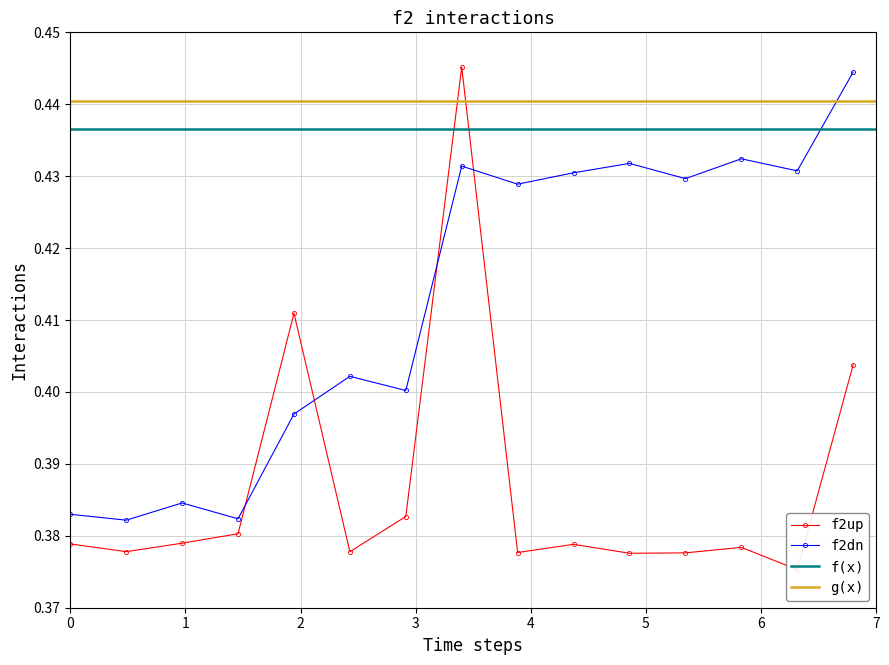

In f2dn, how many points are higher than both neighbors (excluding endpoints)?

5